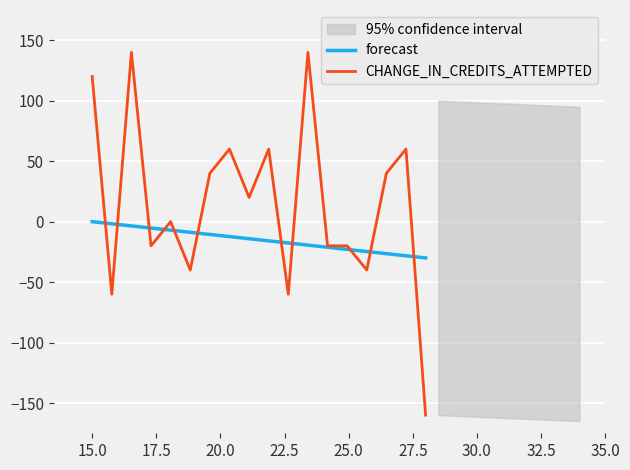

After their last crossing, which series has the higher values: forecast or CHANGE_IN_CREDITS_ATTEMPTED?

forecast